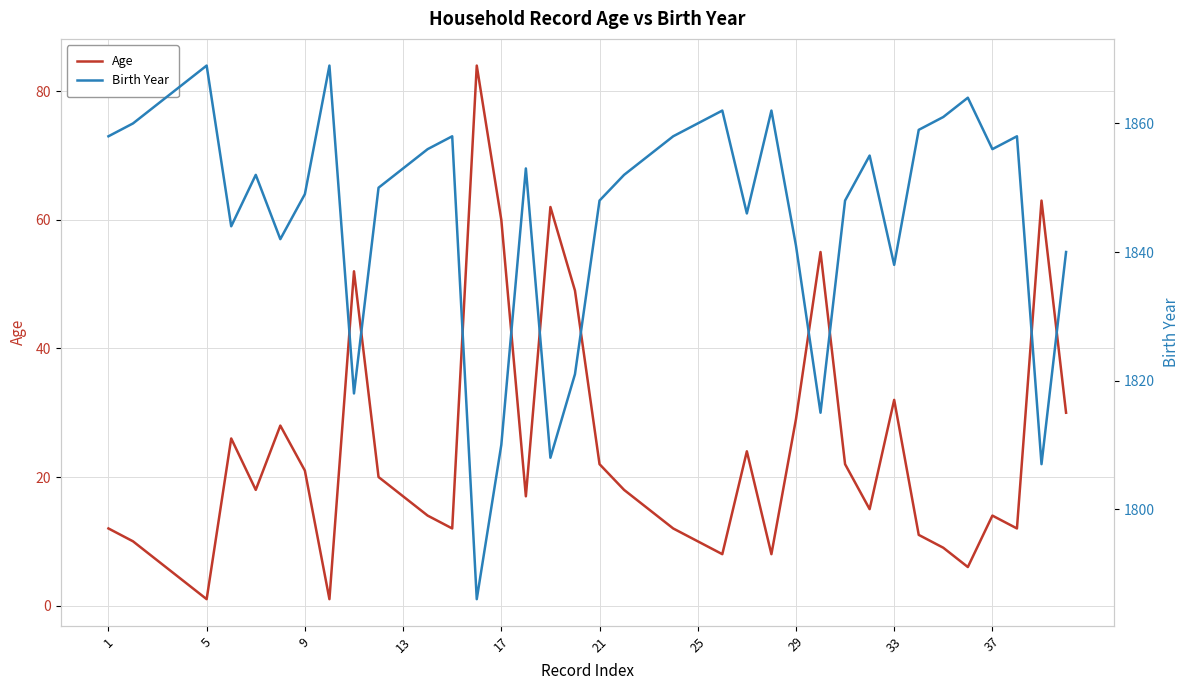

Is it true that Age equals 21 at 9?

True